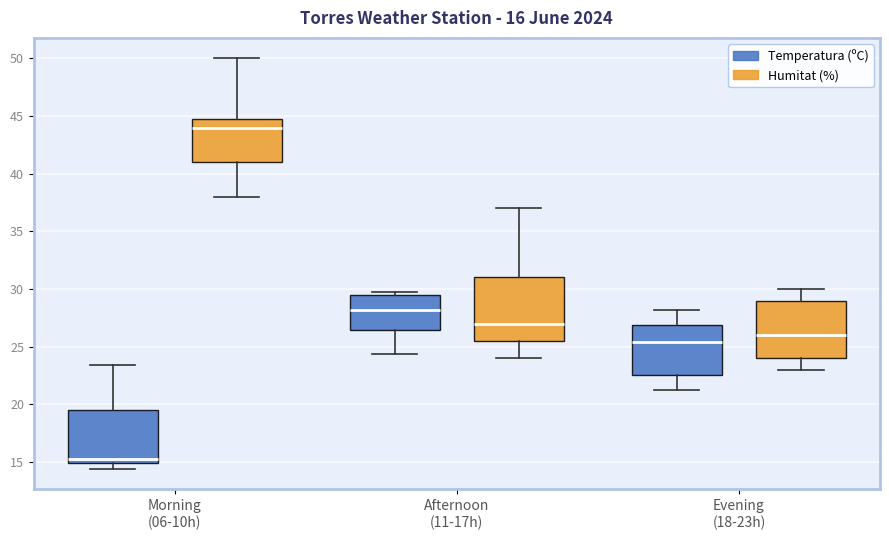

Which box's median line is the lowest?

Morning (06-10h) (Temperatura (ºC))